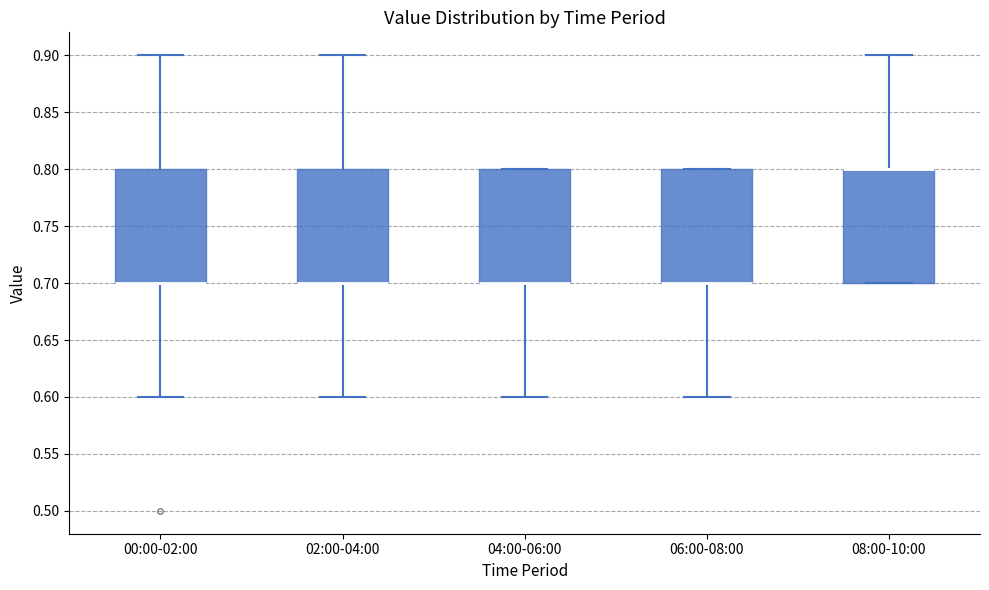

Where does the upper whisker of the box for 02:00-04:00 end on the y-axis? The values are not printed on the chart, so give them approximately, as read against the axis.

0.9